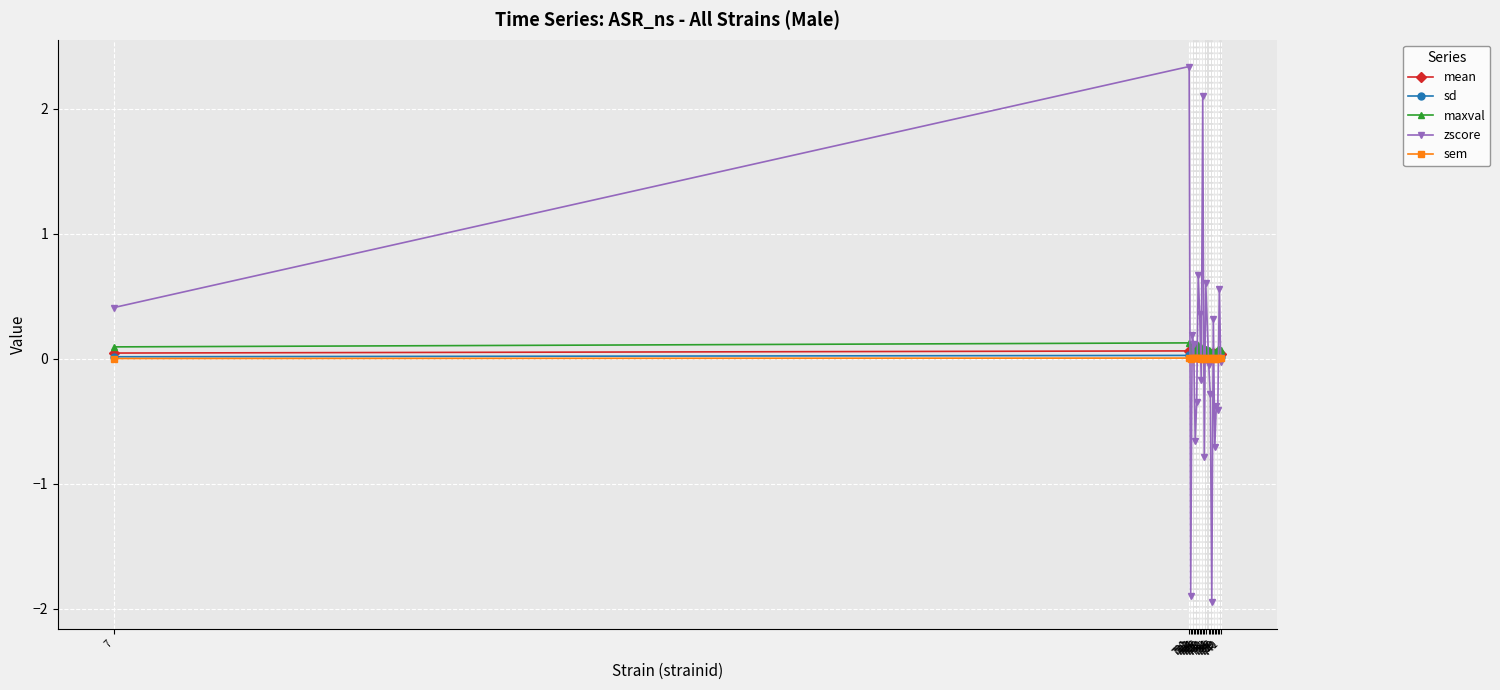

What are all the series names shown in the legend?

mean, sd, maxval, zscore, sem